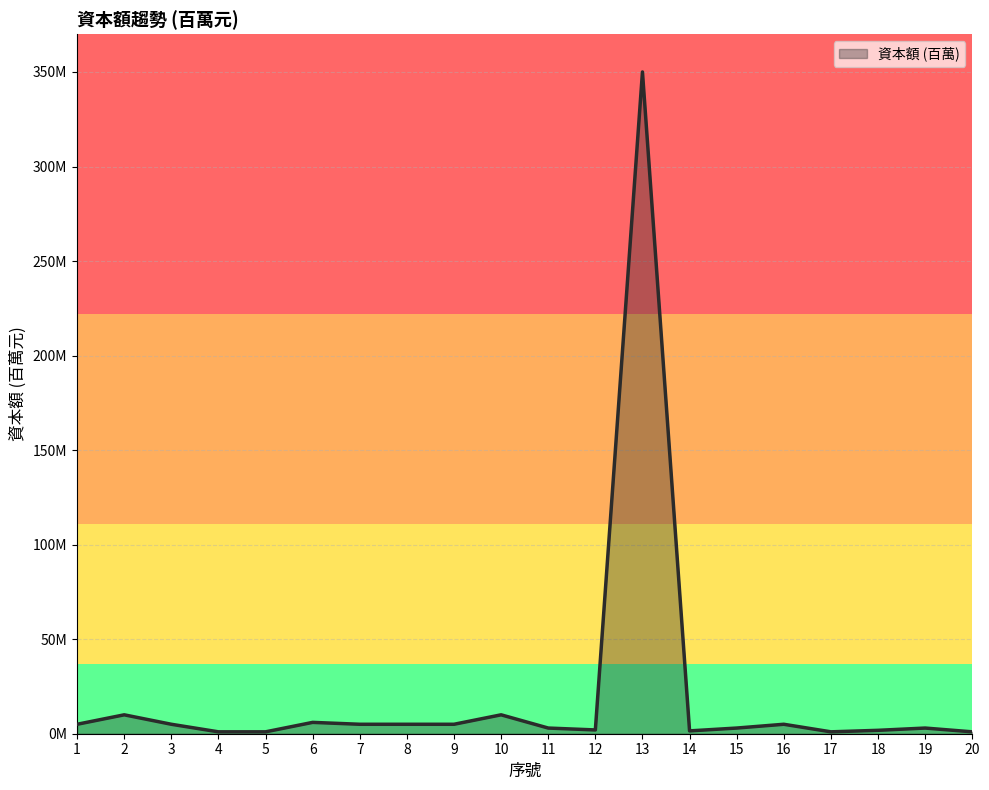

Does the chart display data point markers on the line(s)?

No